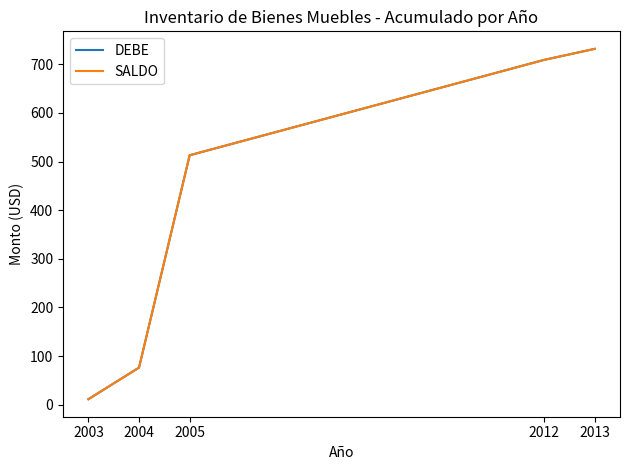

What is the average value of the SALDO series?

408.3